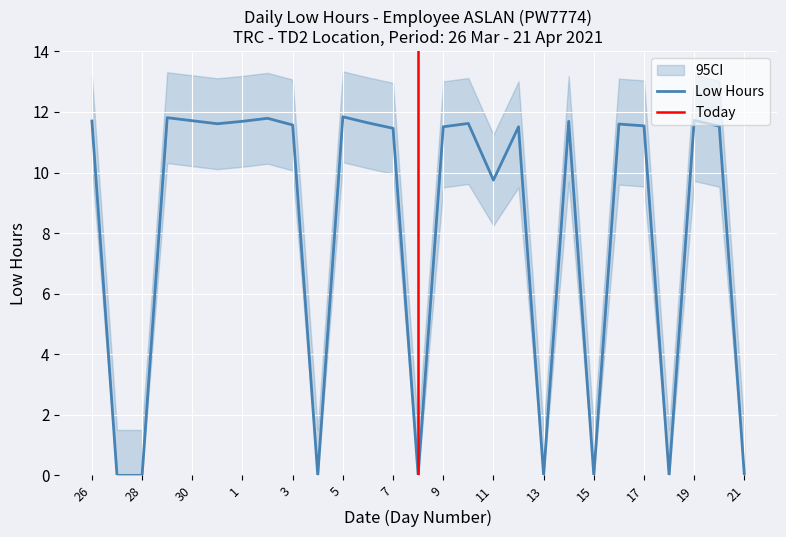

Which label corresponds to the largest value in the chart?

5